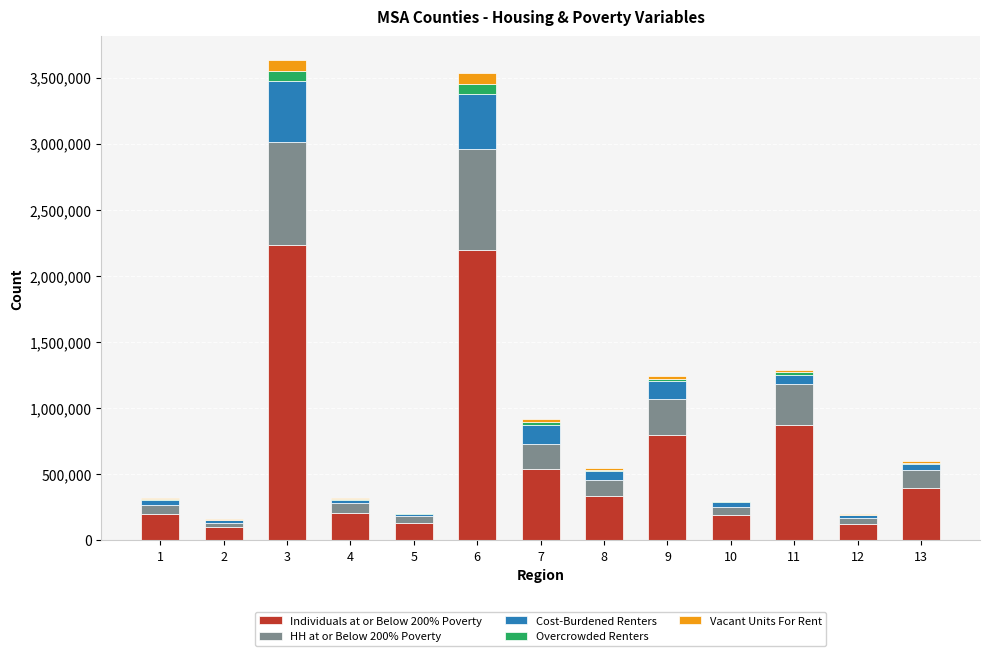

Does the chart contain stacked bars?

Yes